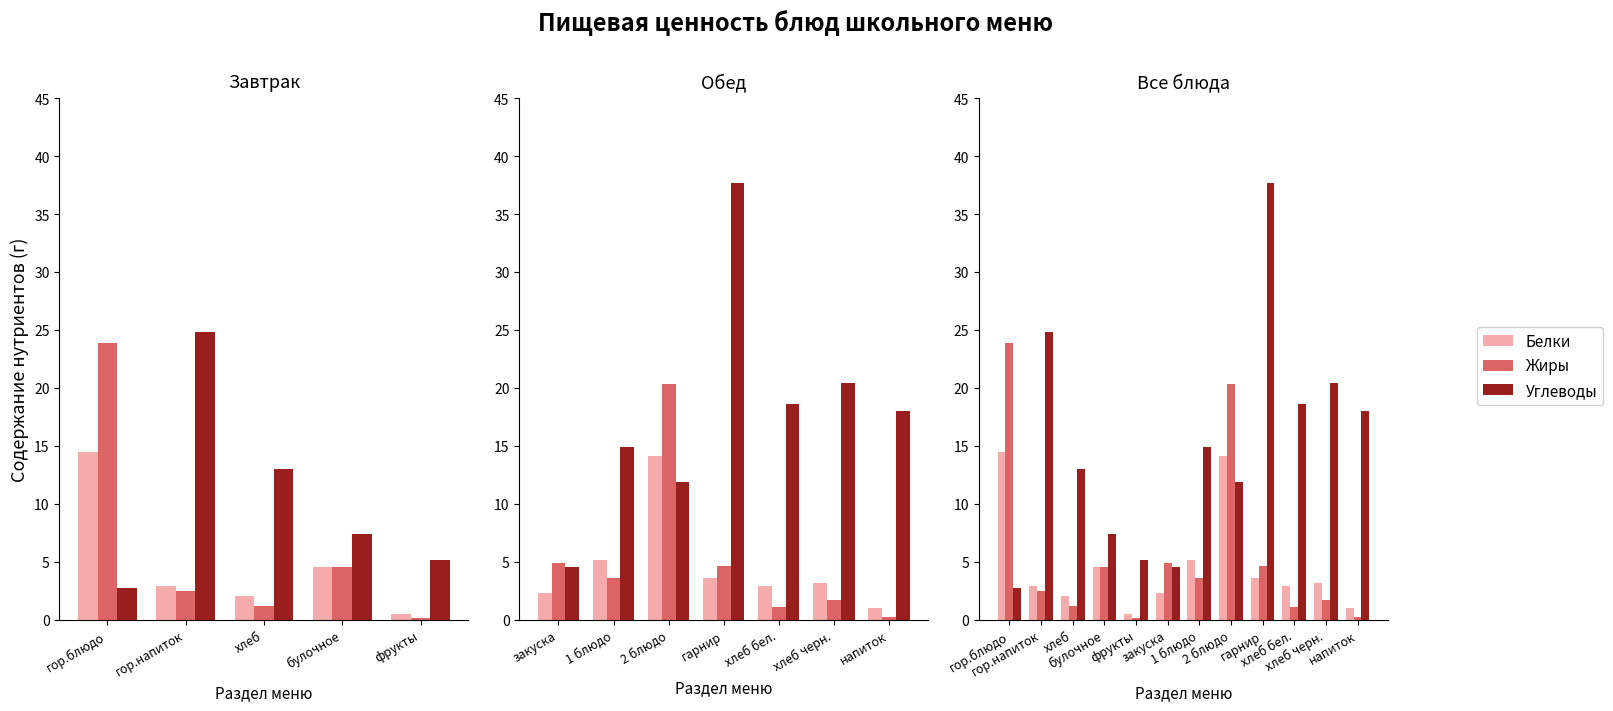

What is the value of the Углеводы bar at the 6th from the left?

4.5